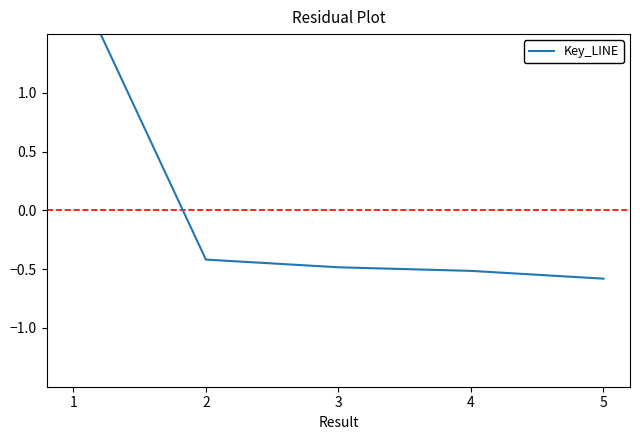

Where is the data nearest to the value 0?

2